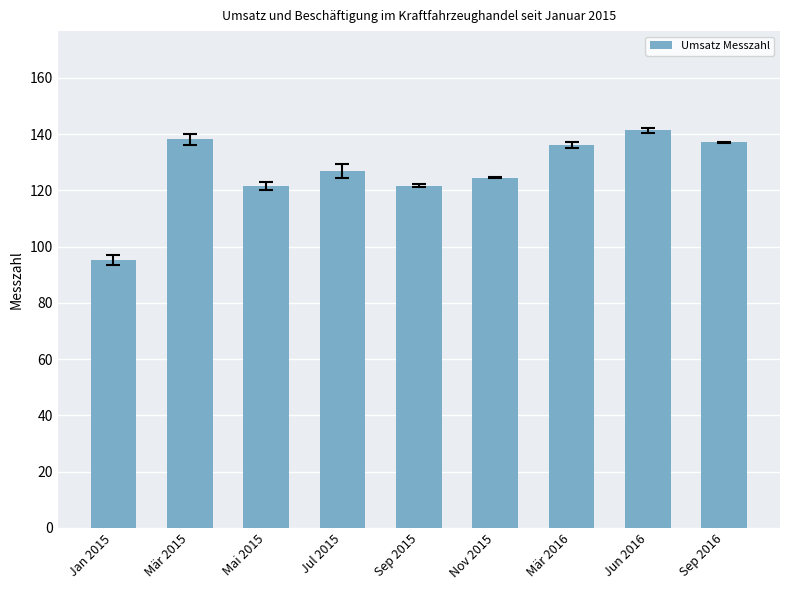

The chart shows a value of 136.0 at Mär 2016. True or false?

True